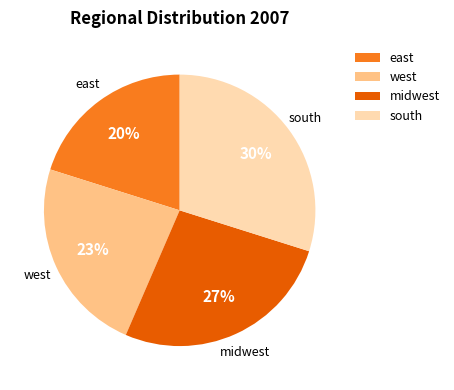

Is it true that west is 23% of the pie?

True